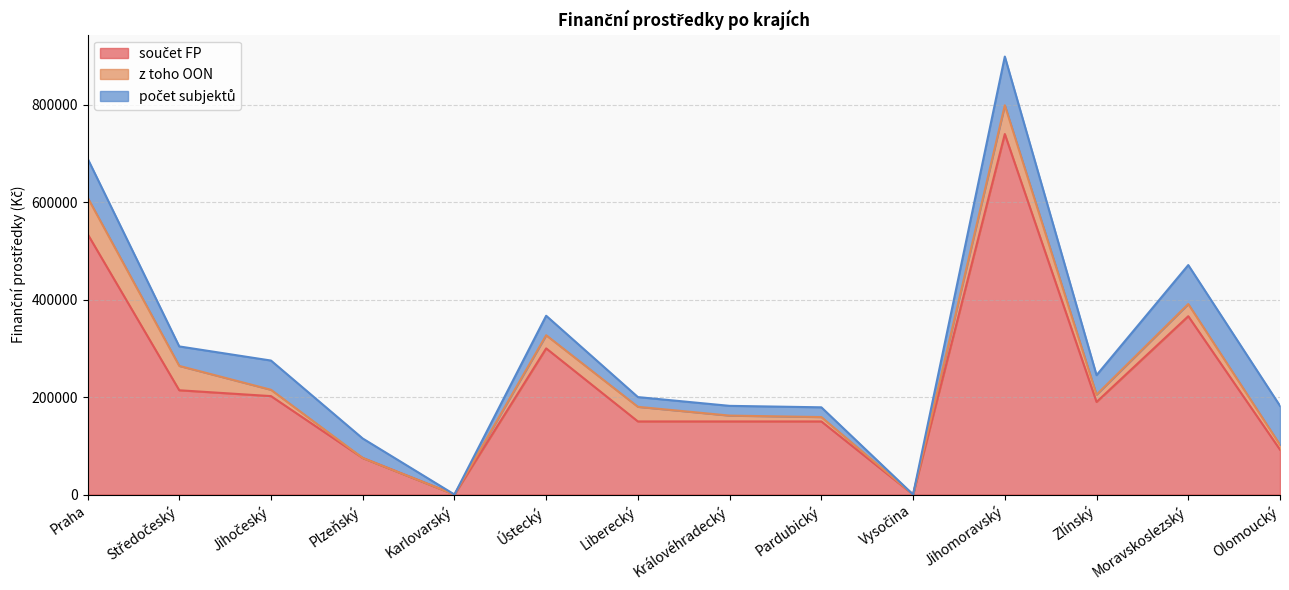

At which category is the sum across all series the highest?

Jihomoravský